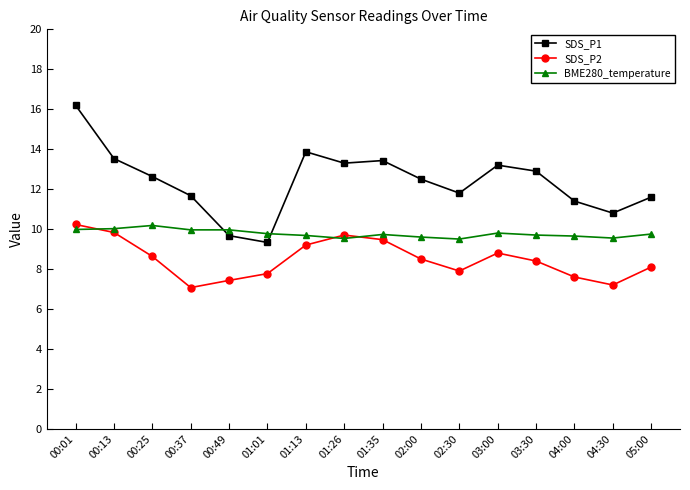

What is the spread (max minus min) of values at 00:01?

6.2